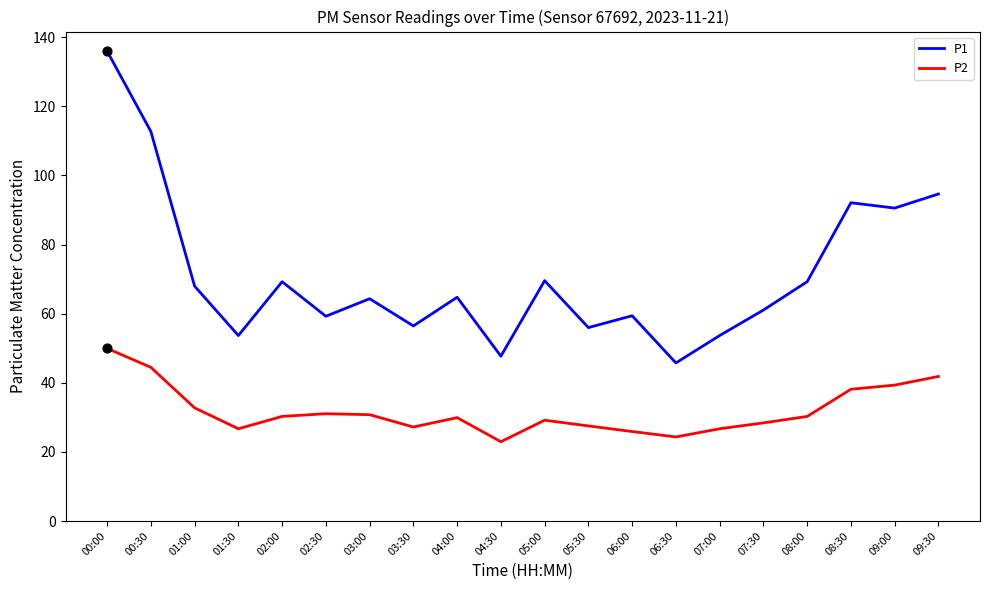

At which category is the sum across all series the highest?

00:00